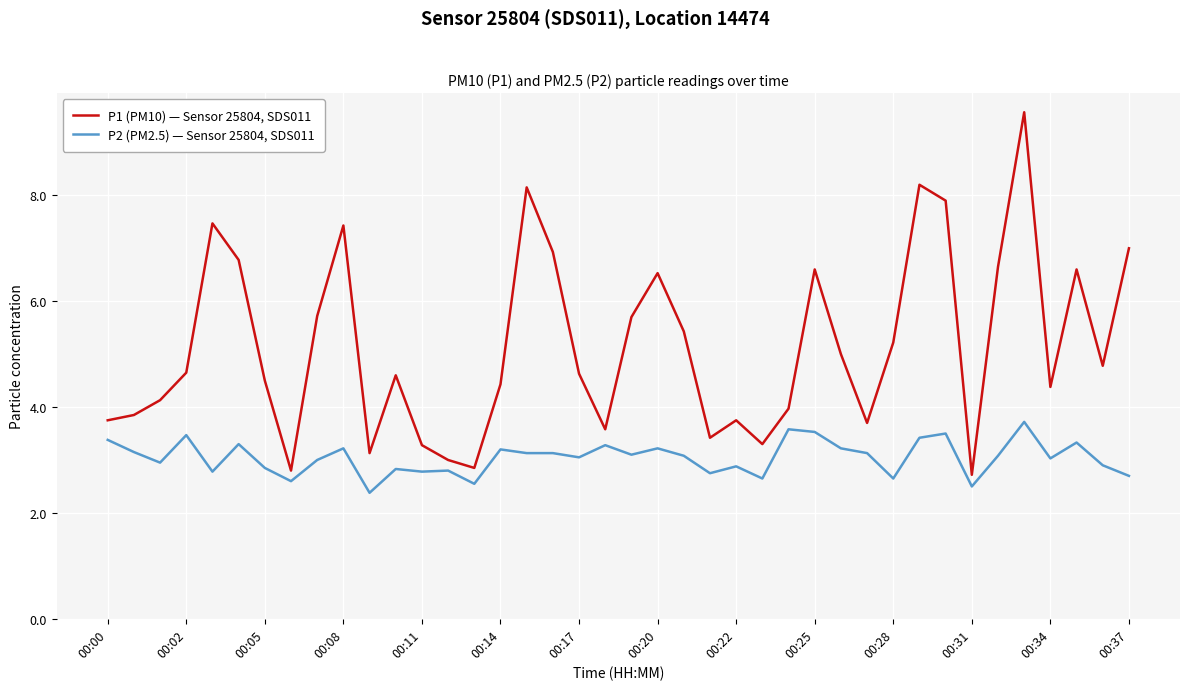

True or false: P1 (PM10) — Sensor 25804, SDS011 and P2 (PM2.5) — Sensor 25804, SDS011 intersect in this chart.

False